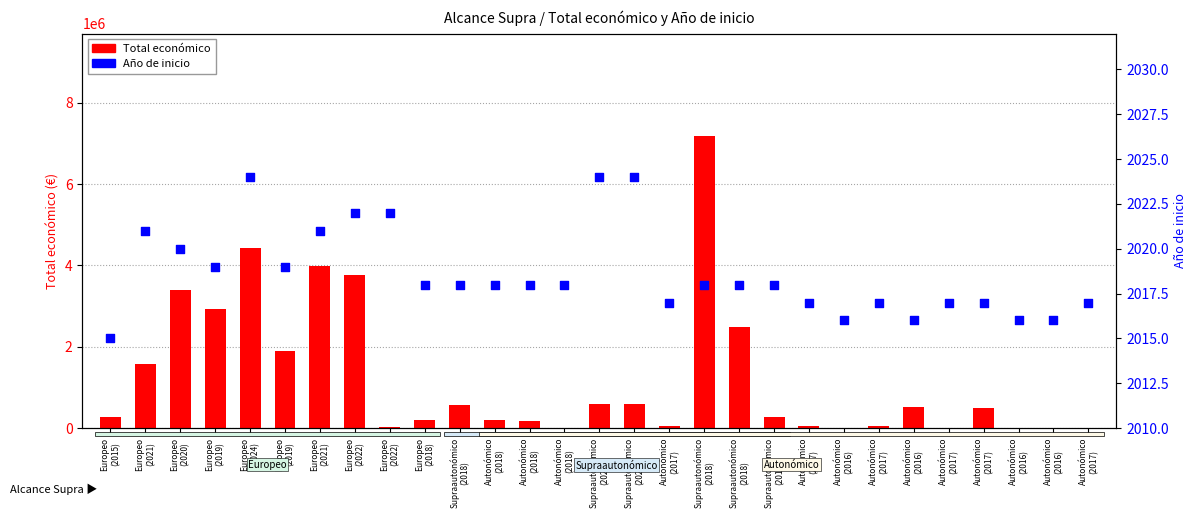

Is the value of Total económico at Autonómico
(2017) greater than the value of Año de inicio at Autonómico
(2016)?

Yes